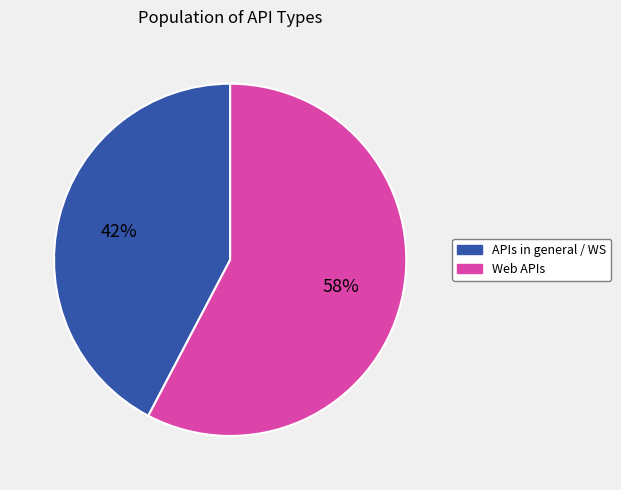

Is there a majority slice in this chart?

Yes